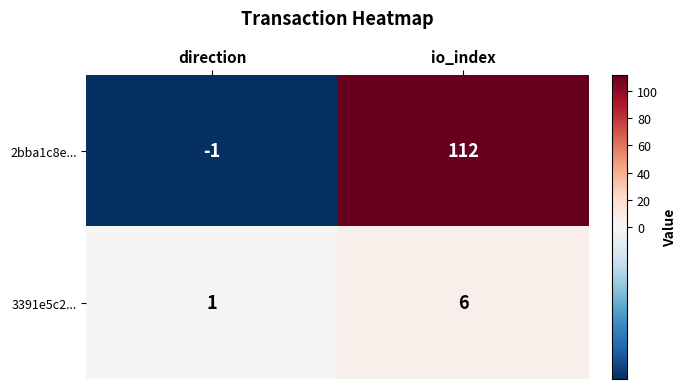

At direction, list the series in order from largest to smallest.

3391e5c2..., 2bba1c8e...